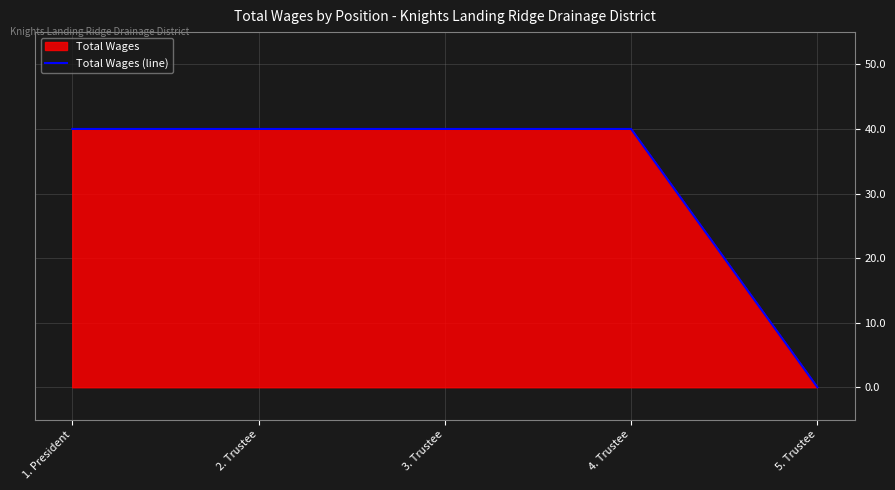

What is the approximate value at 1. President, to the nearest 10?

40